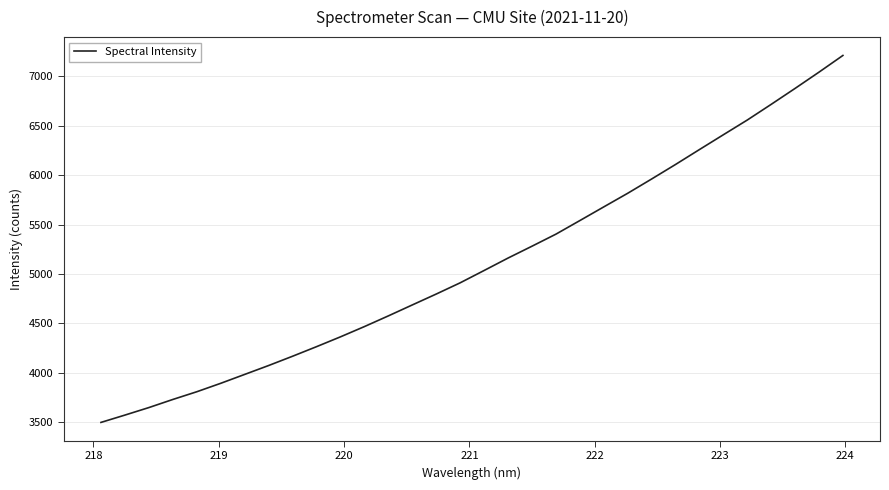

What is the difference between the maximum and minimum values?

3716.9